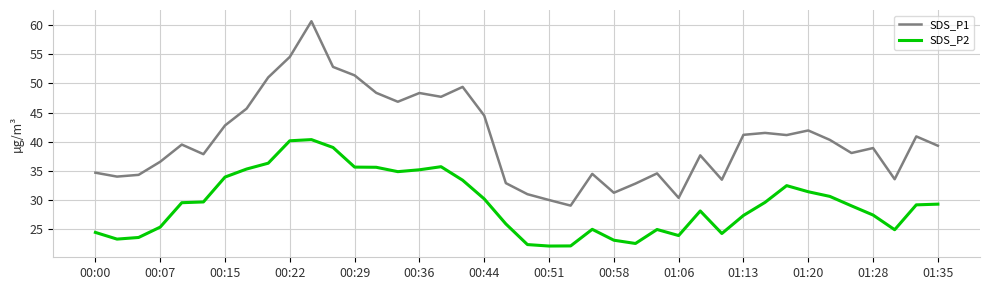

Which series has the largest total across all categories?

SDS_P1